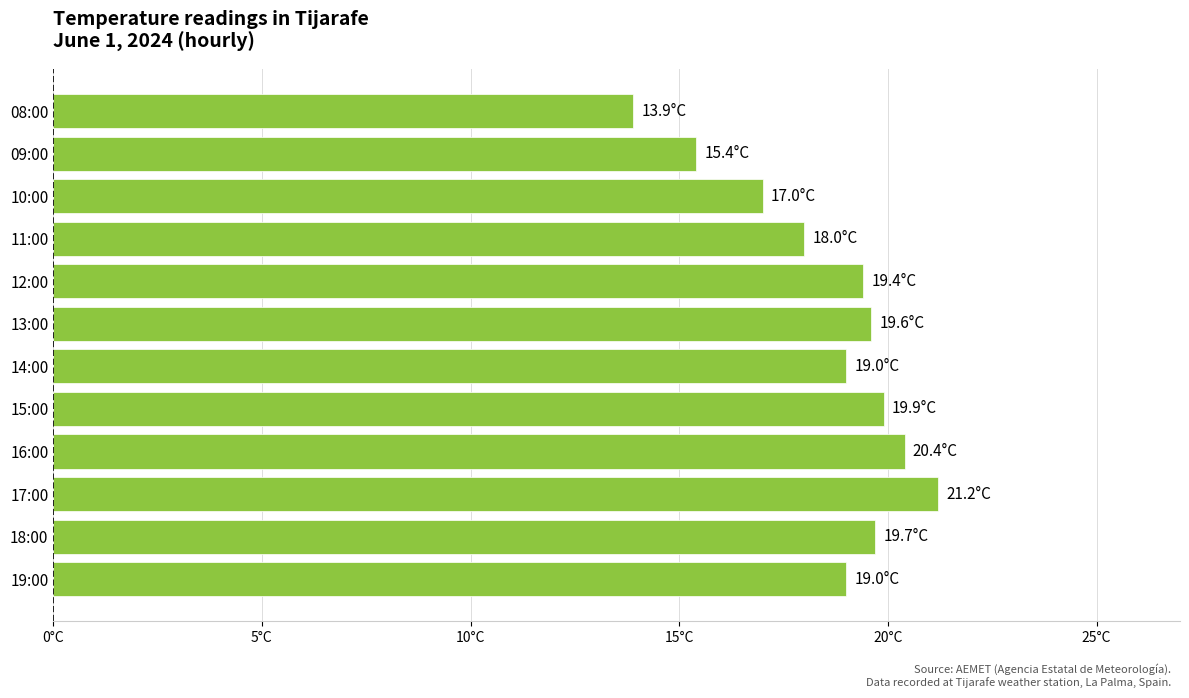

Does the chart contain any negative values?

No